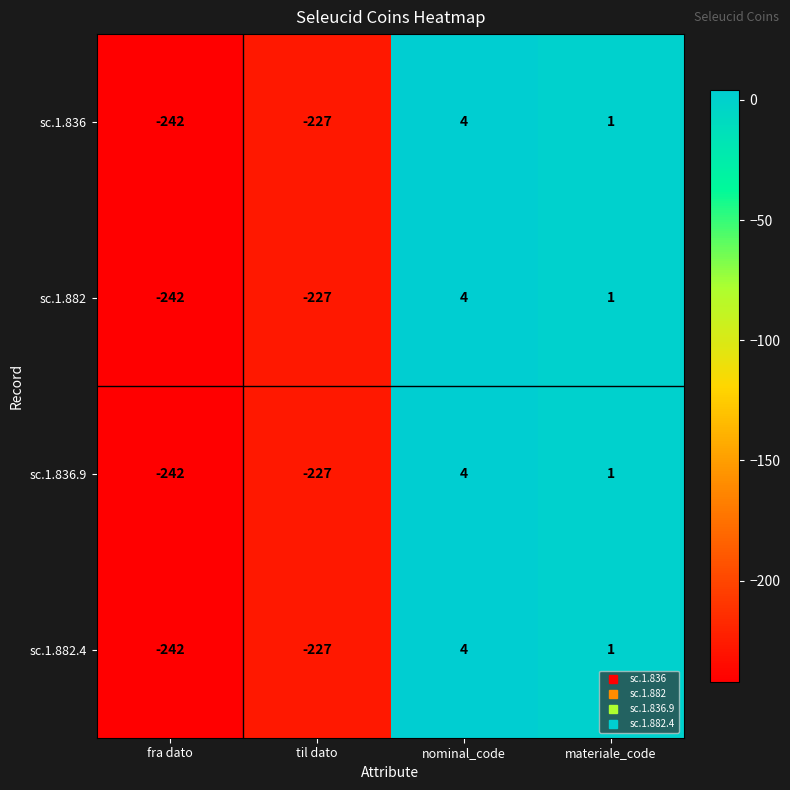

Reading right to left, extract all data points from this chart.

sc.1.836: materiale_code=1	nominal_code=4	til dato=-227	fra dato=-242
sc.1.882: materiale_code=1	nominal_code=4	til dato=-227	fra dato=-242
sc.1.836.9: materiale_code=1	nominal_code=4	til dato=-227	fra dato=-242
sc.1.882.4: materiale_code=1	nominal_code=4	til dato=-227	fra dato=-242